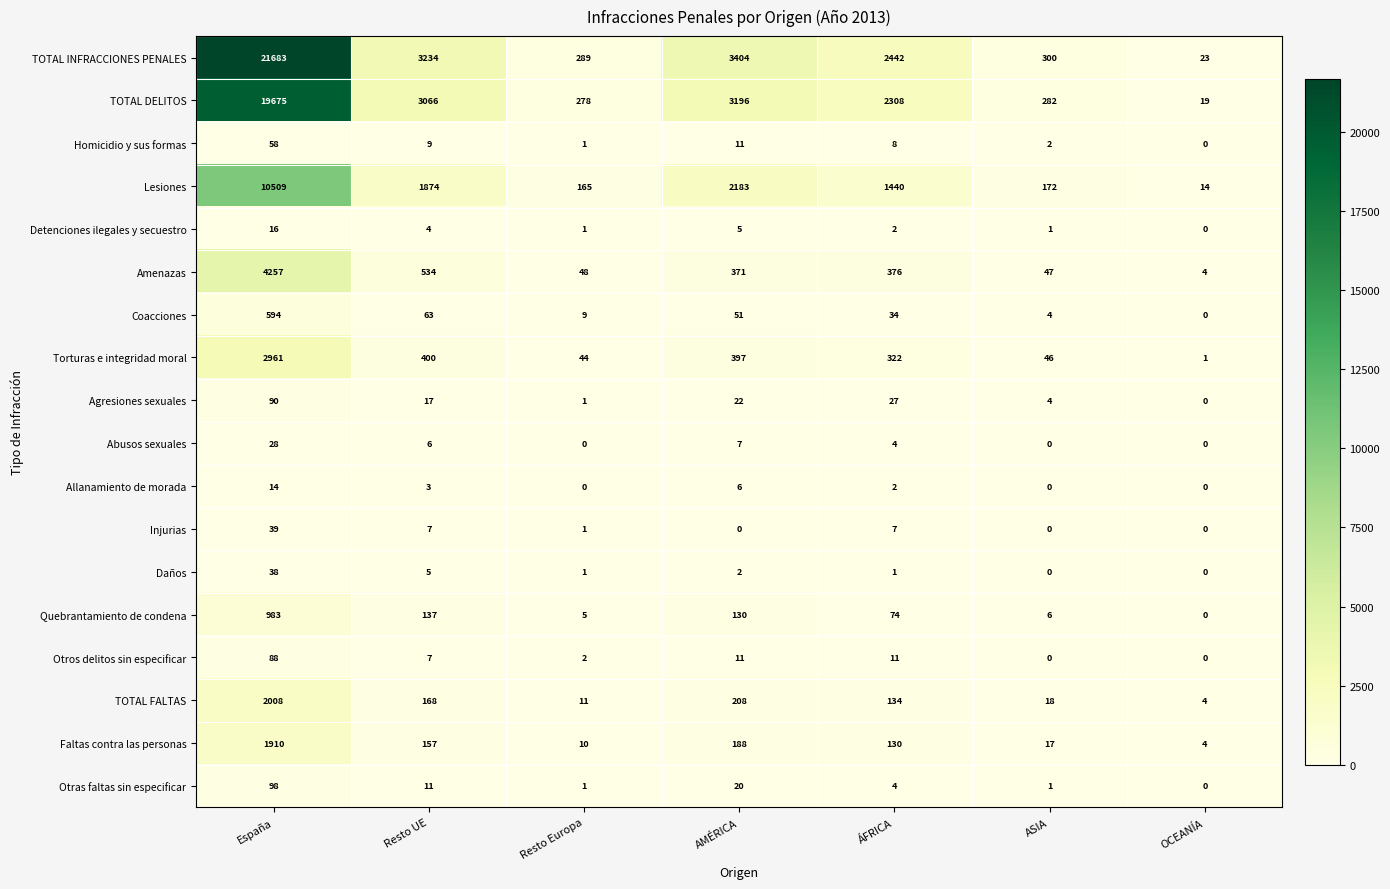

True or false: Agresiones sexuales has a value of 27 at Resto UE.

False